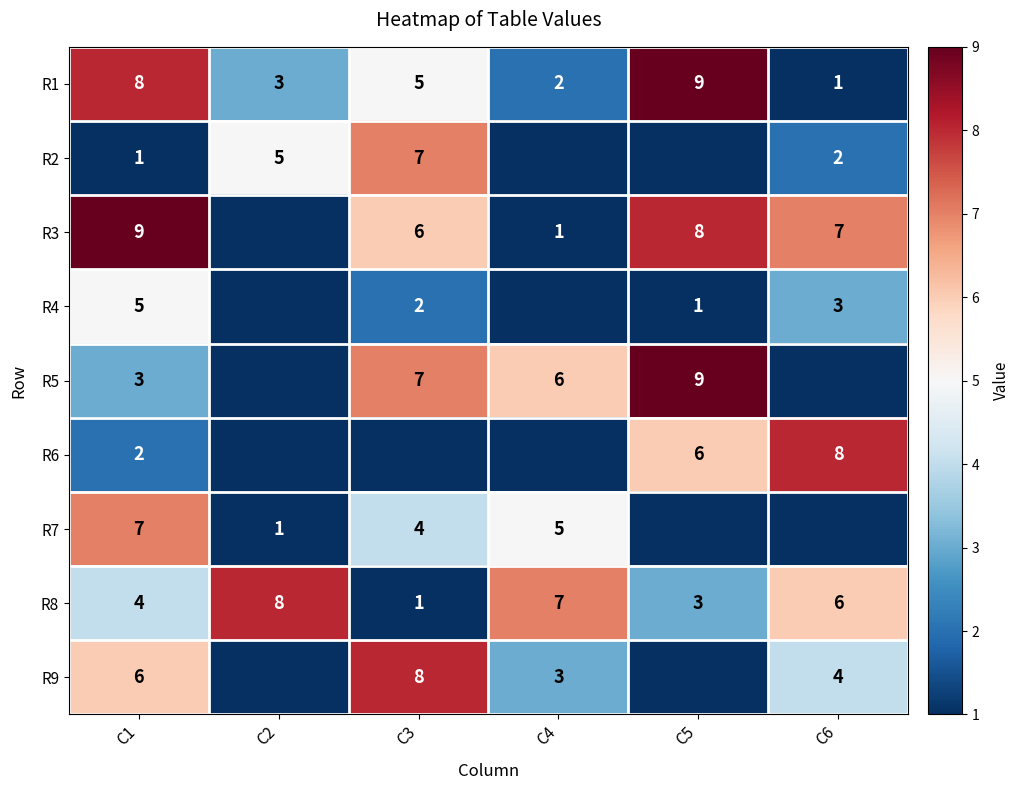

List the labels in order of R8 value, largest first.

C2, C4, C6, C1, C5, C3